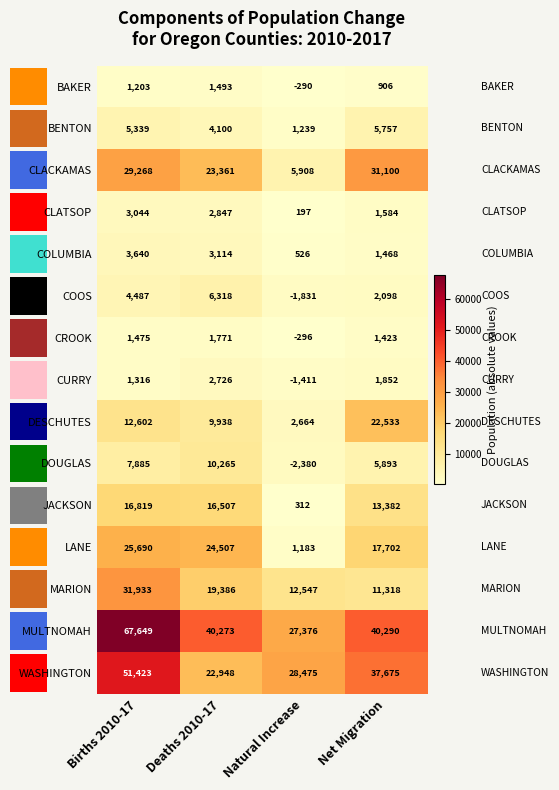

What is the greatest value displayed?

67649